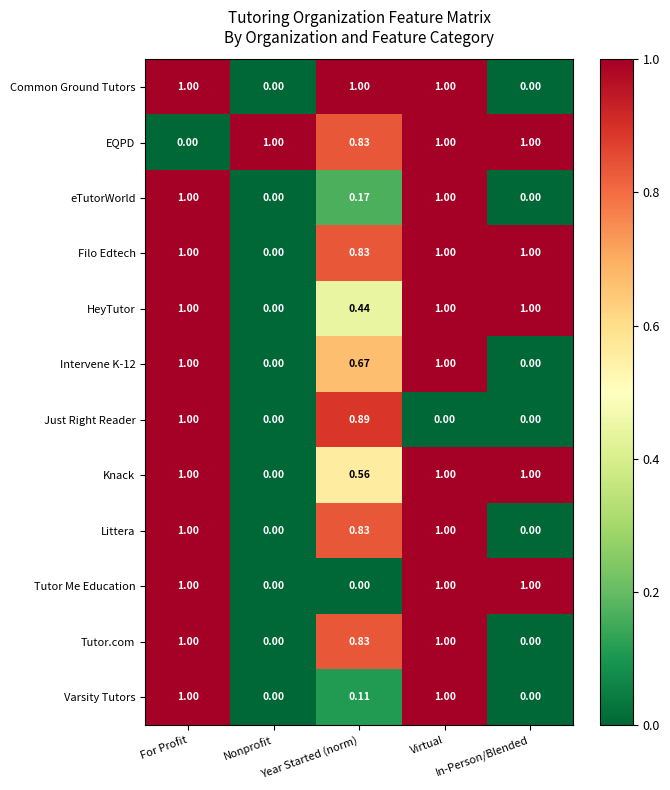

Which category has the lowest value in the EQPD series?

For Profit